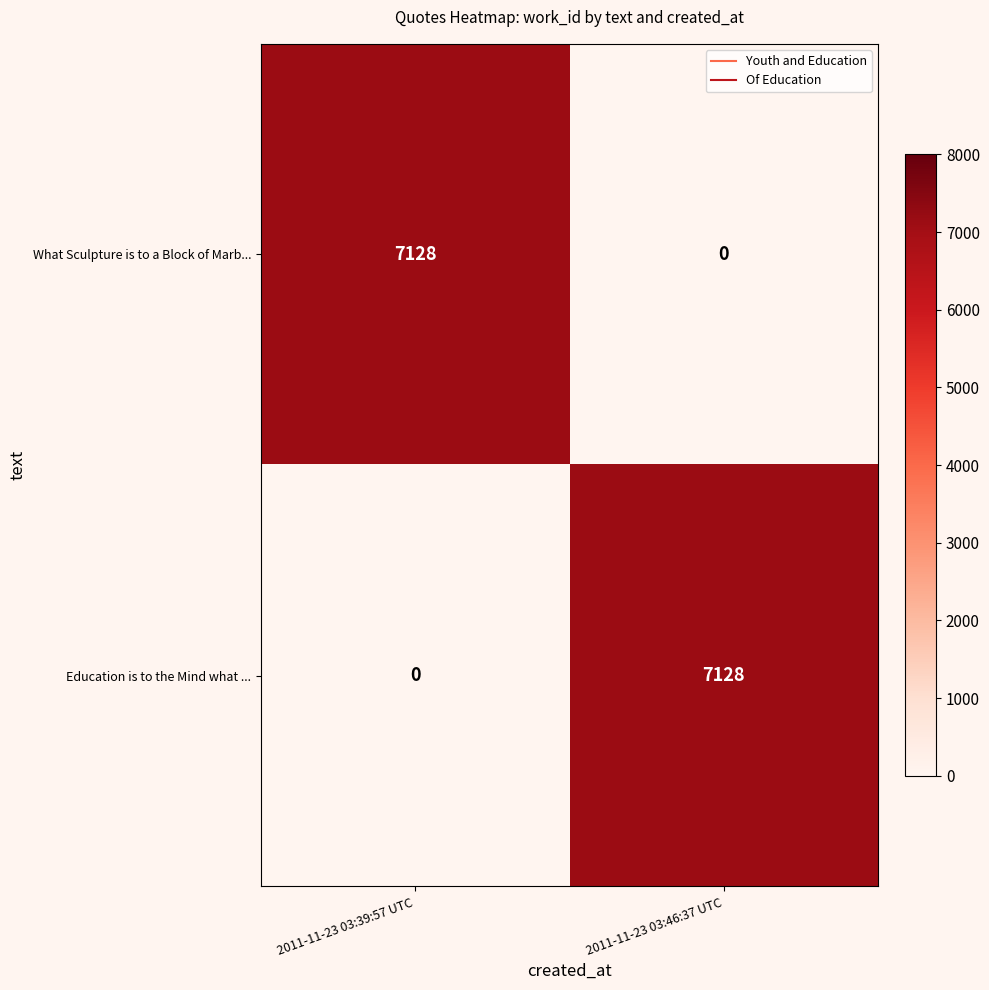

Count the number of data series in this chart.

2